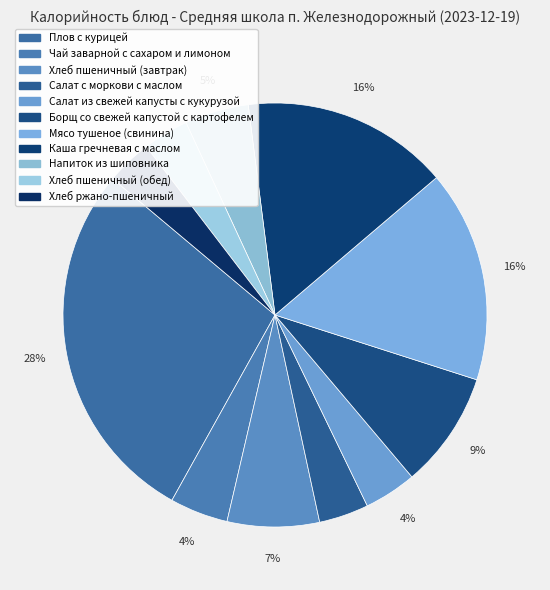

To the nearest percent, what portion does Хлеб пшеничный (завтрак) represent?

7%